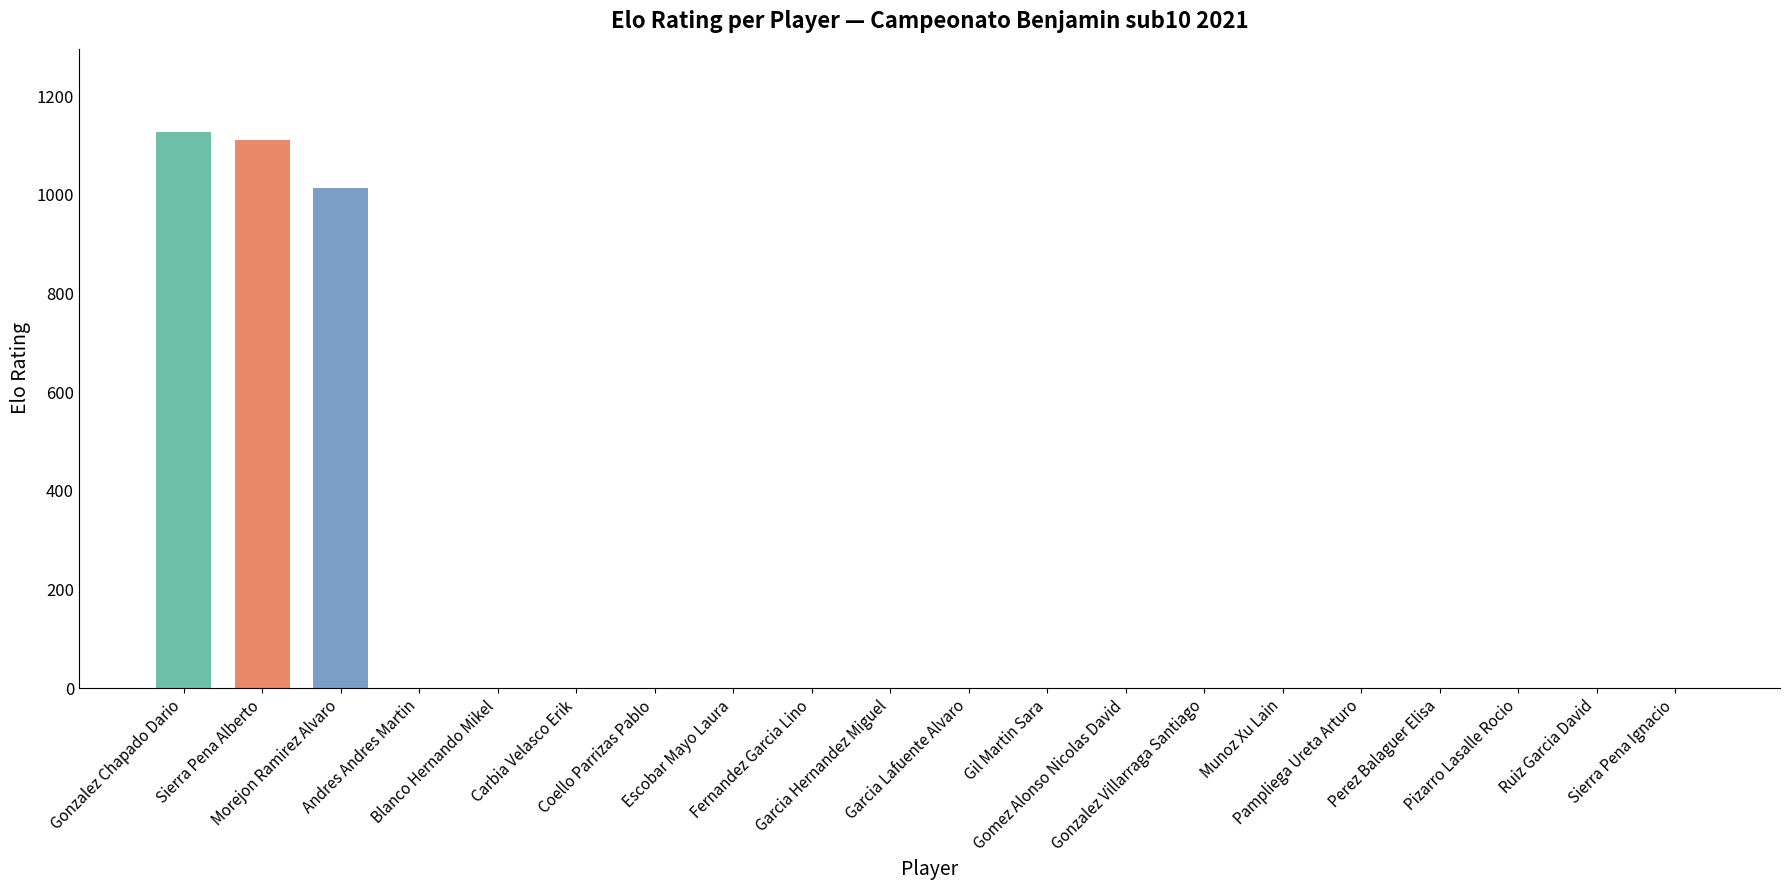

What is the maximum value shown in the chart?

1127